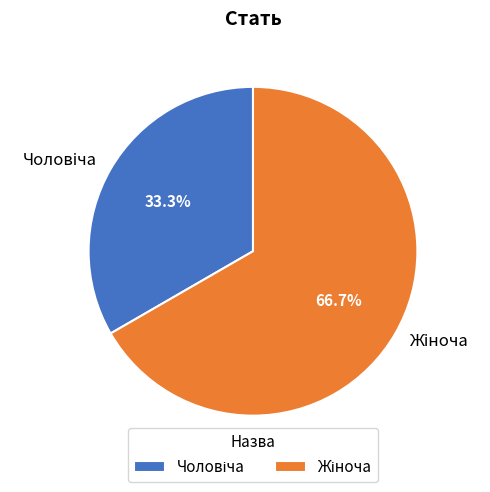

How many slices are in this pie chart?

2